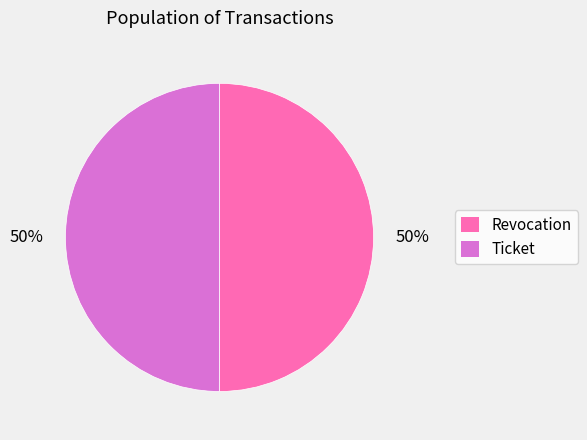

Do Ticket and Revocation together represent more than half of the pie?

Yes